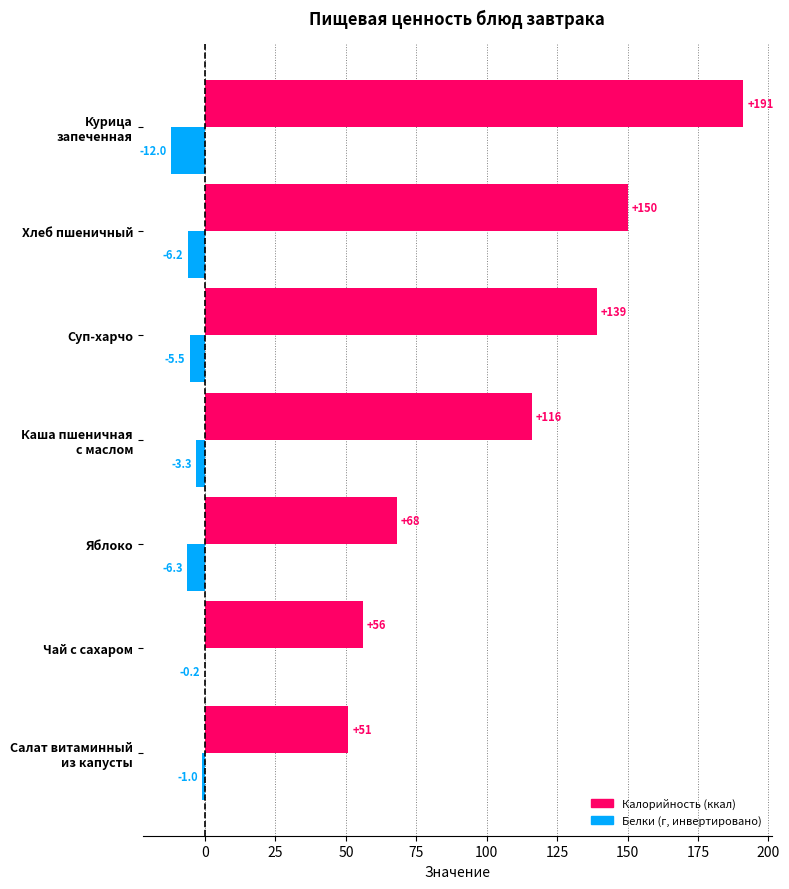

Count the number of data series in this chart.

2